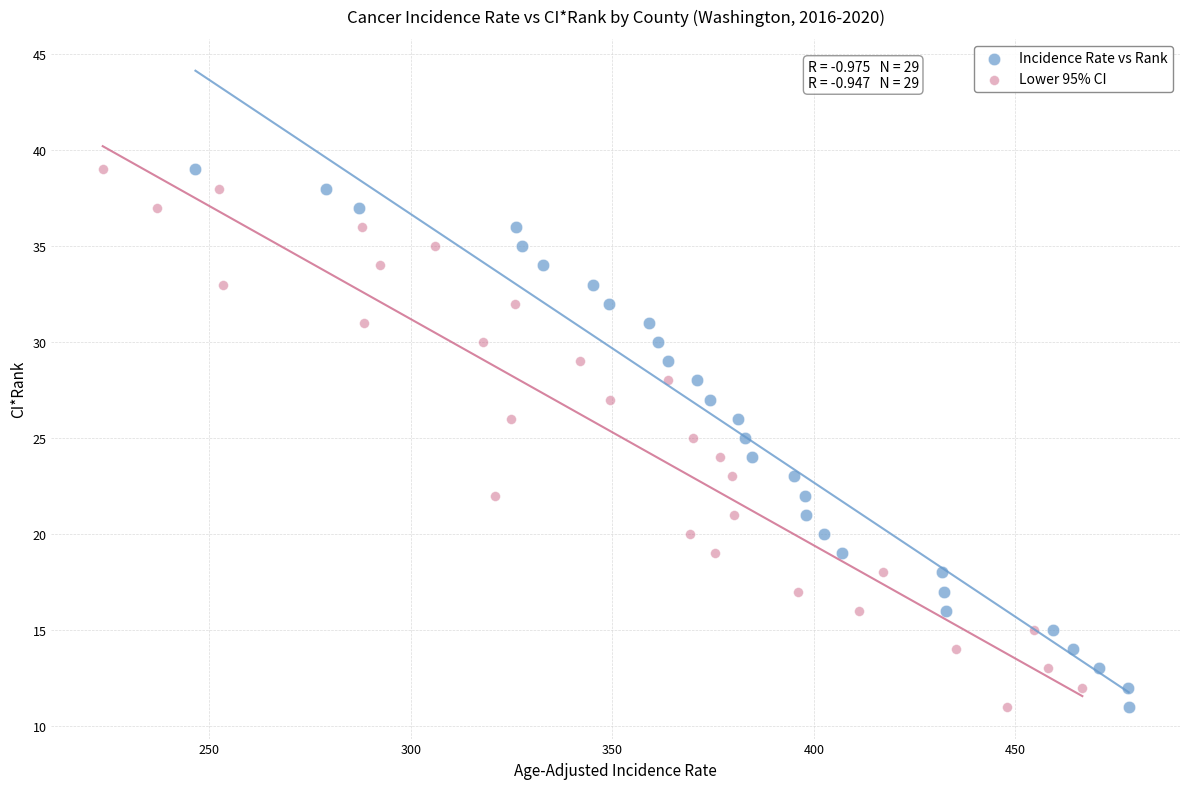

What are all the series names shown in the legend?

Incidence Rate vs Rank, Lower 95% CI